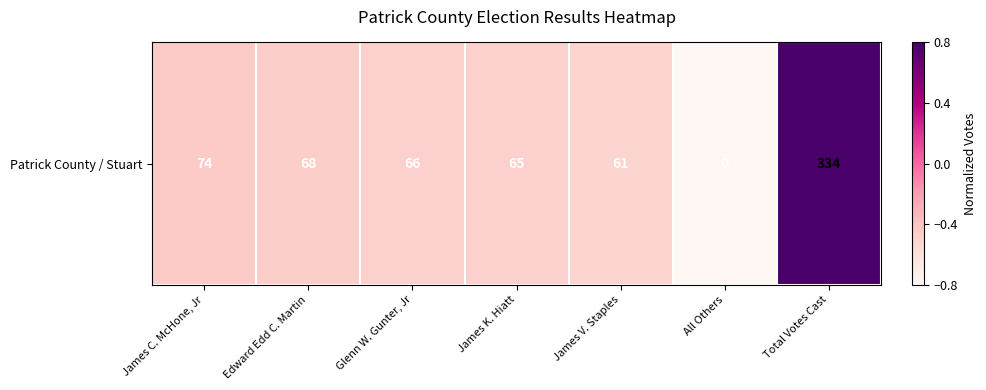

Reading left to right, what are all the values shown in this chart?

James C. McHone, Jr=-0.4	Edward Edd C. Martin=-0.5	Glenn W. Gunter, Jr=-0.5	James K. Hiatt=-0.5	James V. Staples=-0.5	All Others=-0.8	Total Votes Cast=0.8